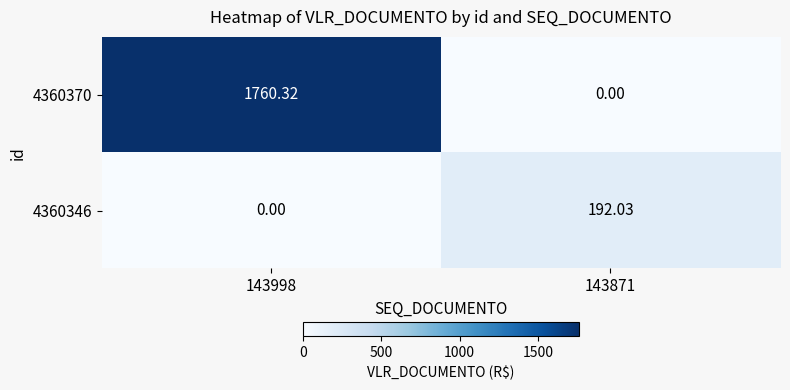

How many positive values does the 4360370 series have?

1